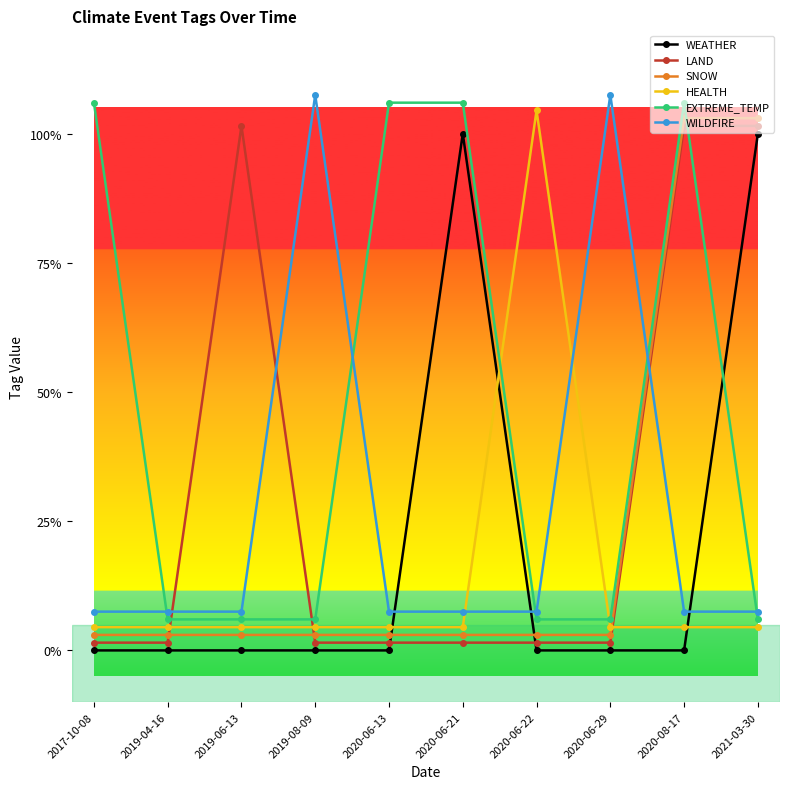

Does the chart have visible grid lines?

No